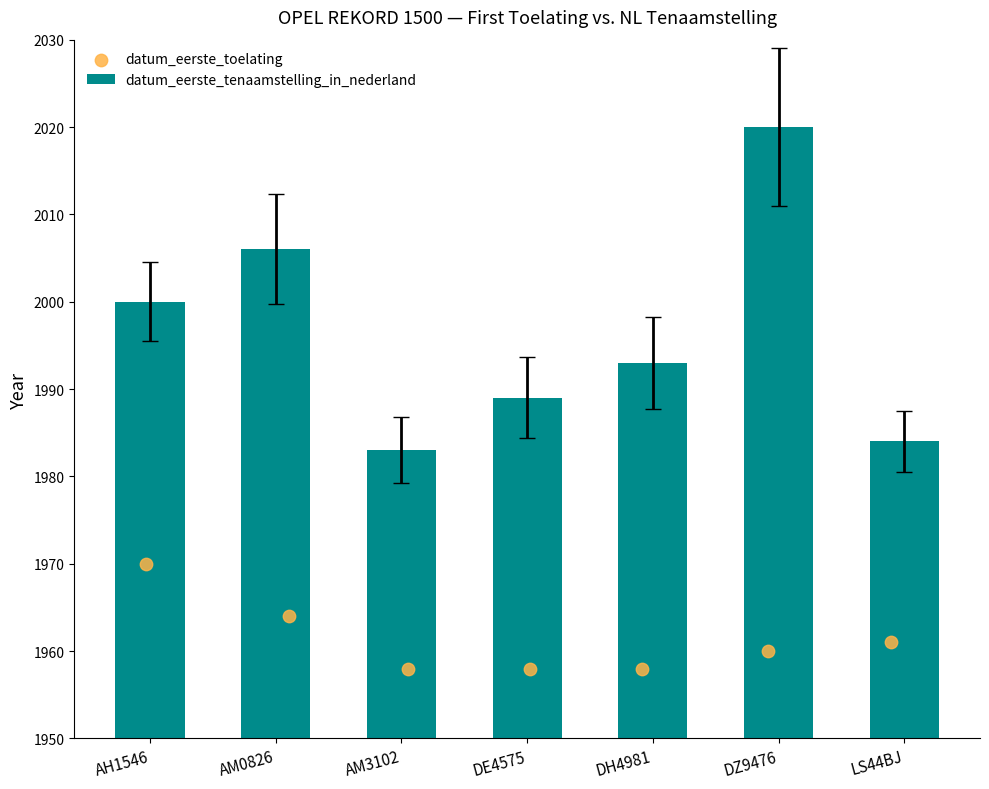

Which series reaches the minimum Y coordinate?

datum_eerste_toelating